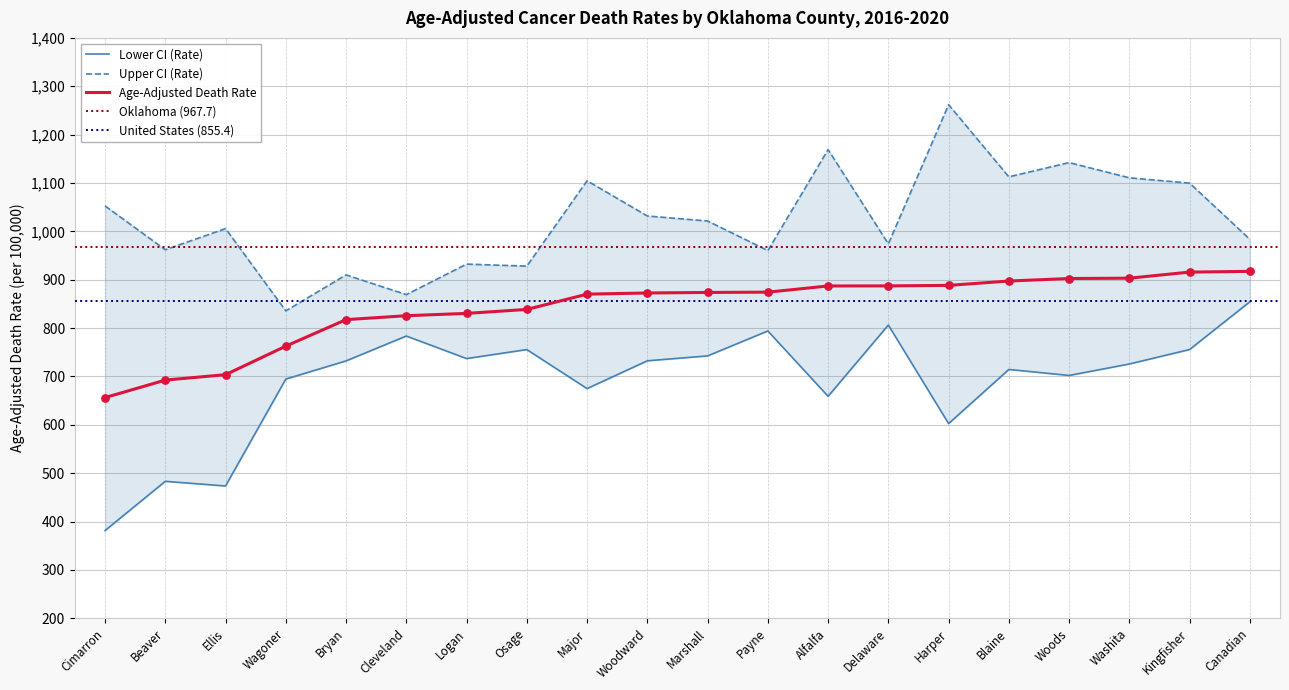

Which series has the widest spread of Y values?

Lower CI (Rate)